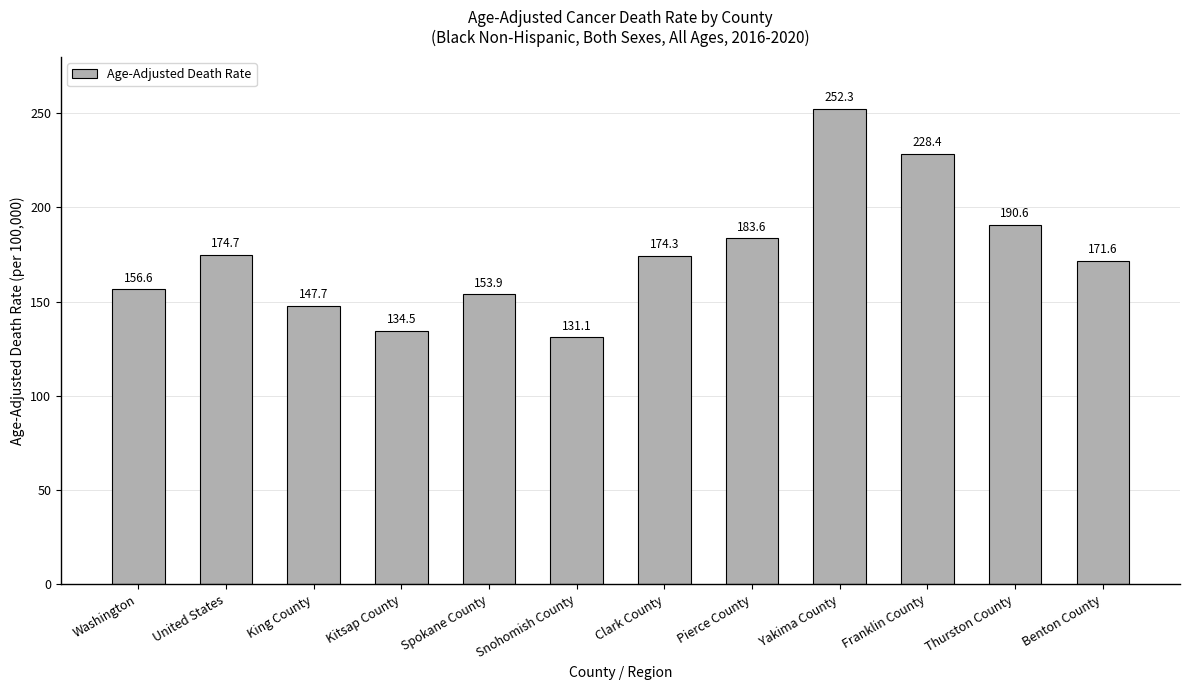

True or false: the data shows 252.3 at Yakima County.

True